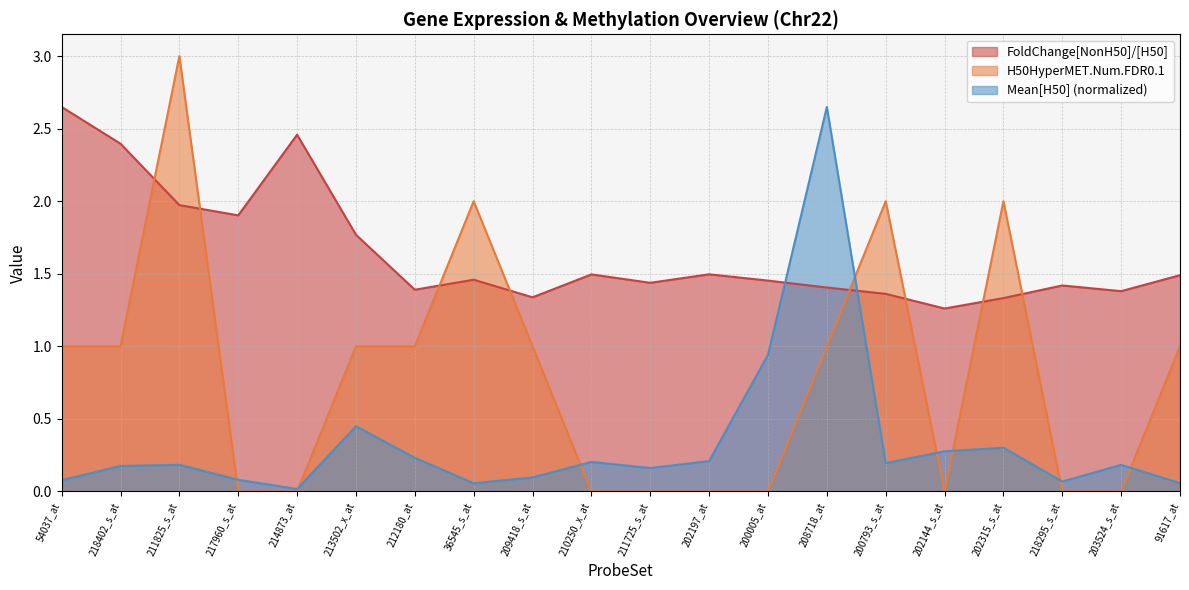

Which series has the largest range (max minus min)?

H50HyperMET.Num.FDR0.1